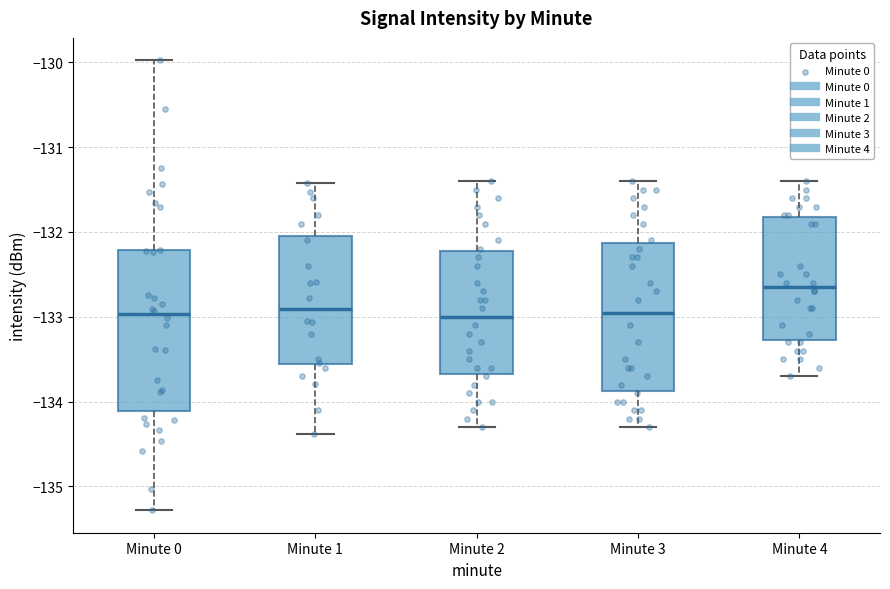

Reading left to right, read every box against the y-axis: the position of its median line, the range the box covers, and the ends of its whiskers. The values are not printed on the chart, so give them approximately, as read against the axis.

Minute 0: median -133.0, box -134.1 to -132.2, whiskers -135.3 to -130.0
Minute 1: median -132.9, box -133.6 to -132.0, whiskers -134.4 to -131.4
Minute 2: median -133.0, box -133.7 to -132.2, whiskers -134.3 to -131.4
Minute 3: median -132.9, box -133.9 to -132.1, whiskers -134.3 to -131.4
Minute 4: median -132.6, box -133.3 to -131.8, whiskers -133.7 to -131.4